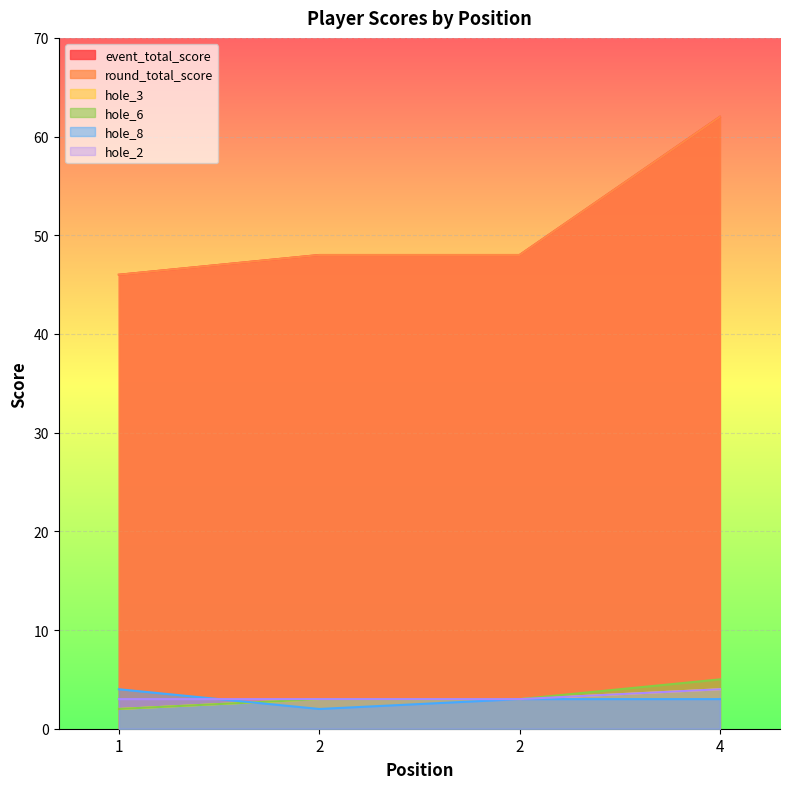

At how many categories does at least one series exceed 7?

4